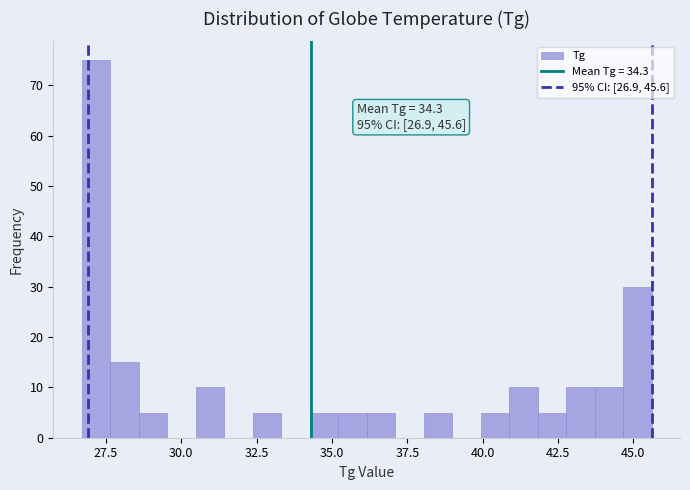

Read against the x-axis, roughly where is the centre of the tallest bar?

27.0